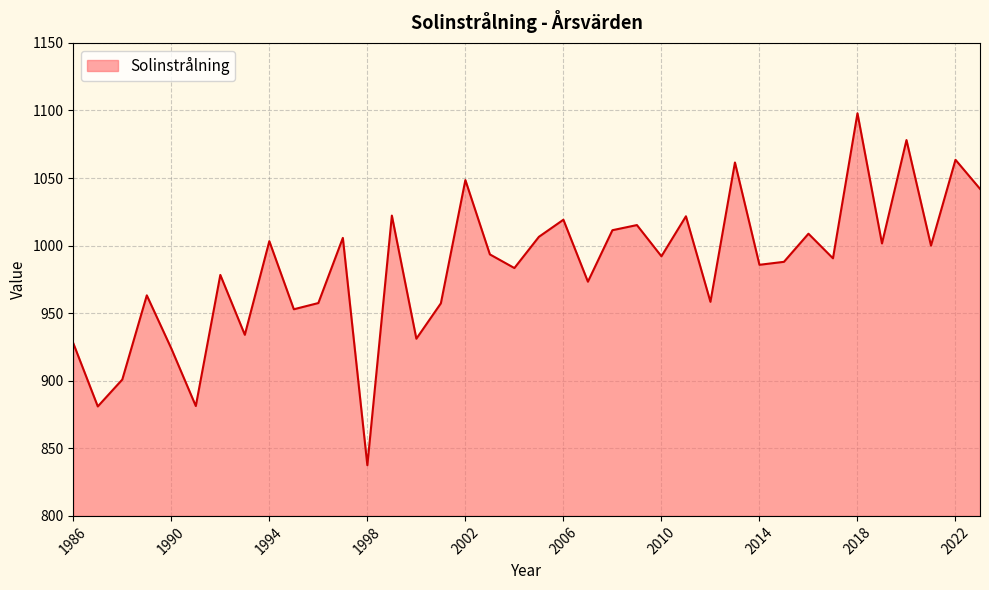

What is the maximum value shown in the chart?

1097.9